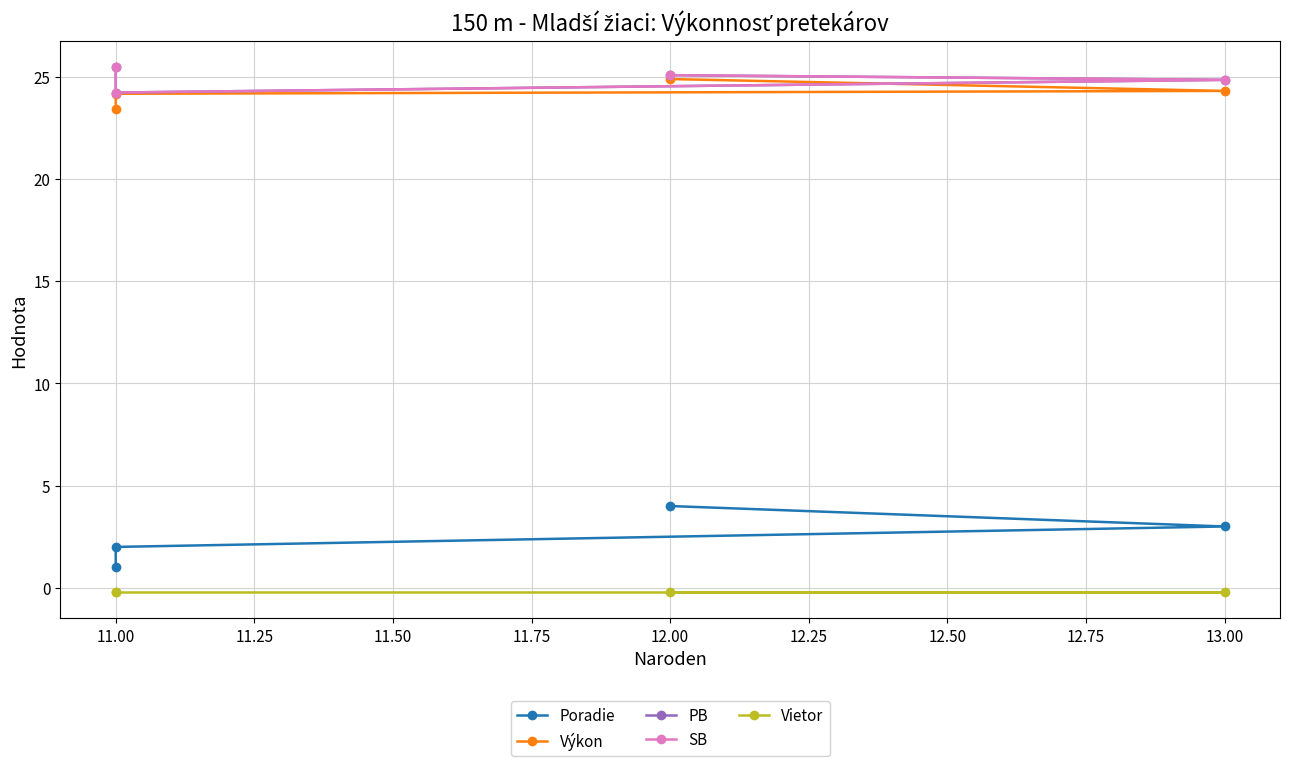

True or false: Vietor and Výkon cross at least once.

False